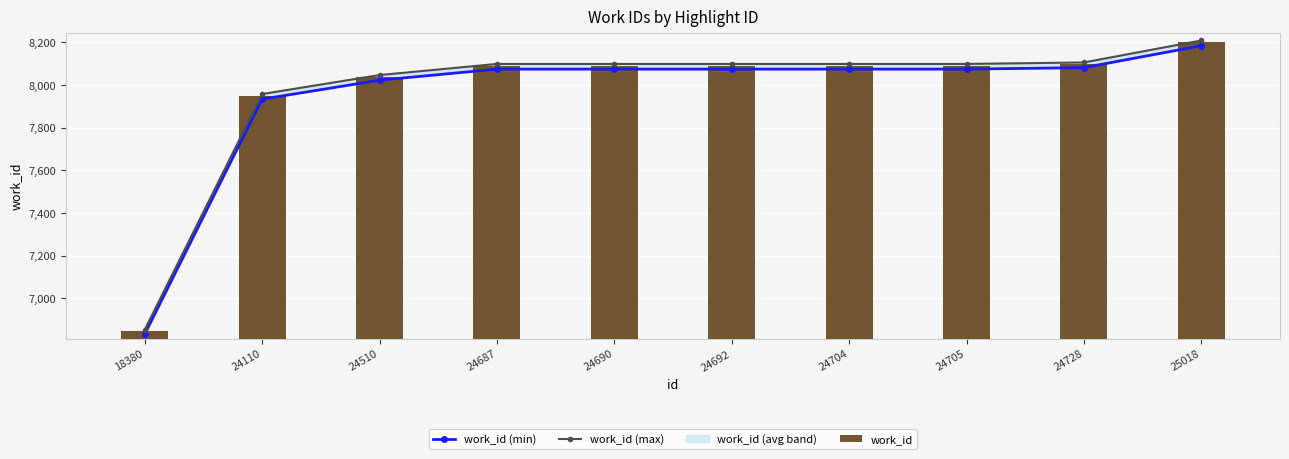

What is the average value of the work_id (max) series?

7966.9